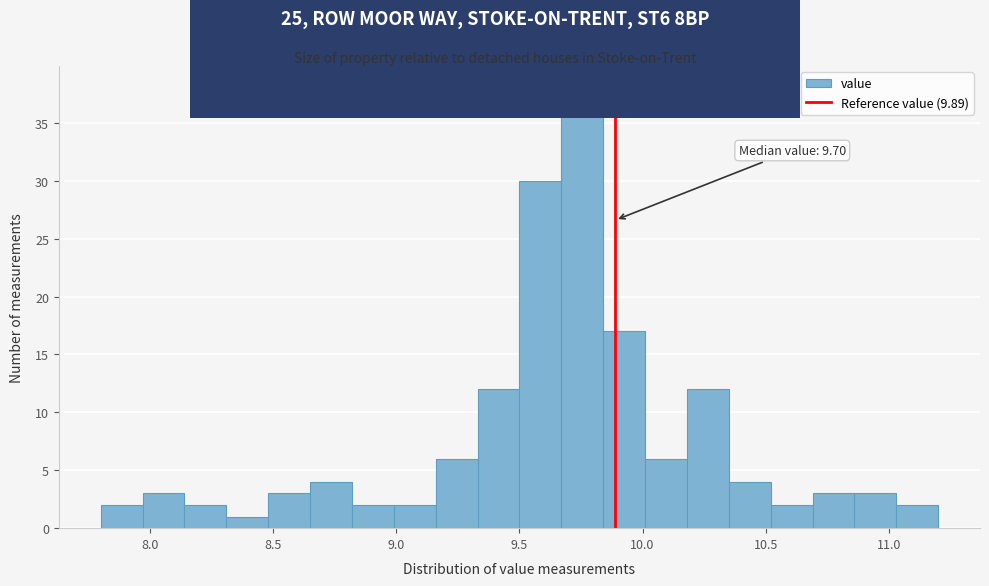

Around what value on the x-axis is the tallest bar? Give the approximate position of its centre, as read against the axis.

9.75